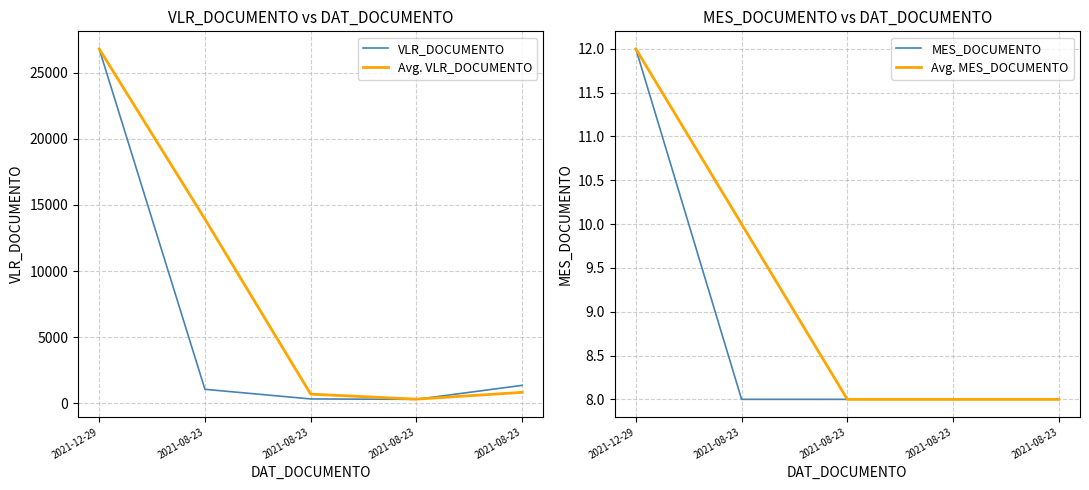

Which has a higher value, 2021-08-23 or 2021-12-29?

2021-12-29